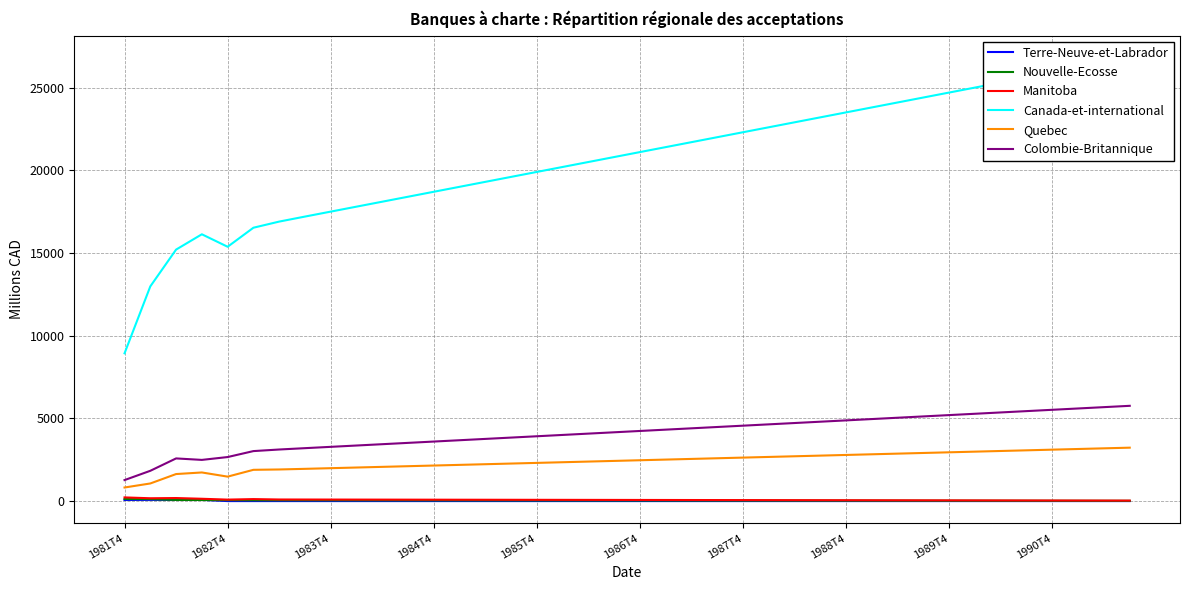

What is the difference between the second highest and minimum values in the Canada-et-international series?

17566